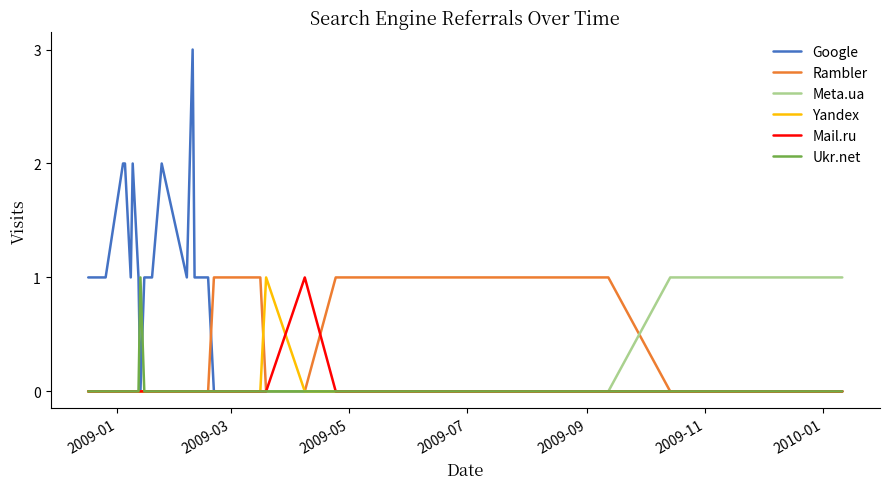

True or false: Google has more than 0 points higher than both neighbors.

True